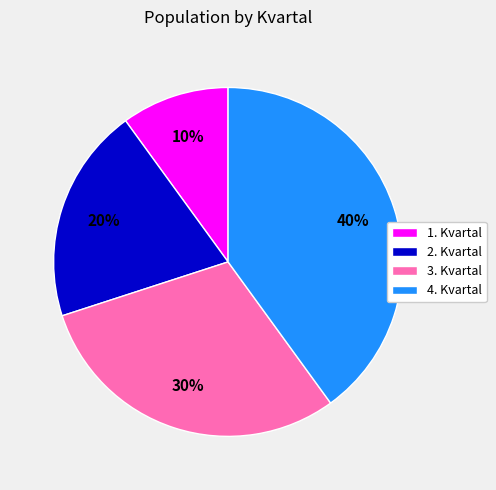

Combined, do 3. Kvartal and 1. Kvartal account for over 50%?

No